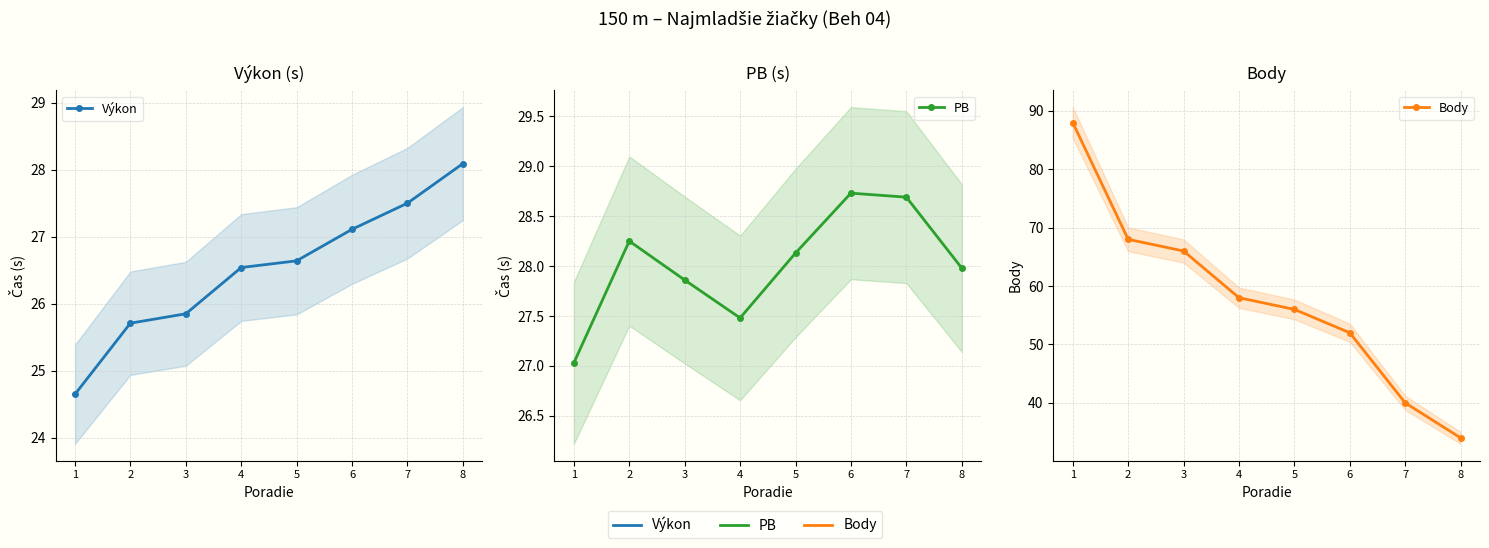

True or false: Výkon and Body intersect in this chart.

False